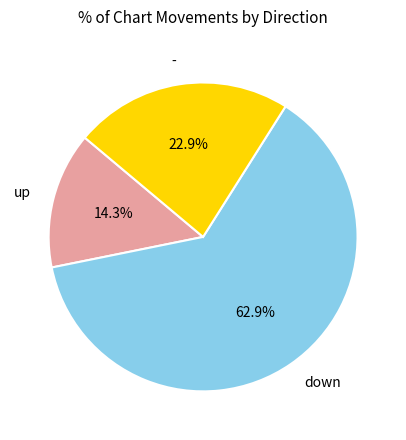

Rank the categories by value from highest to lowest.

down, -, up